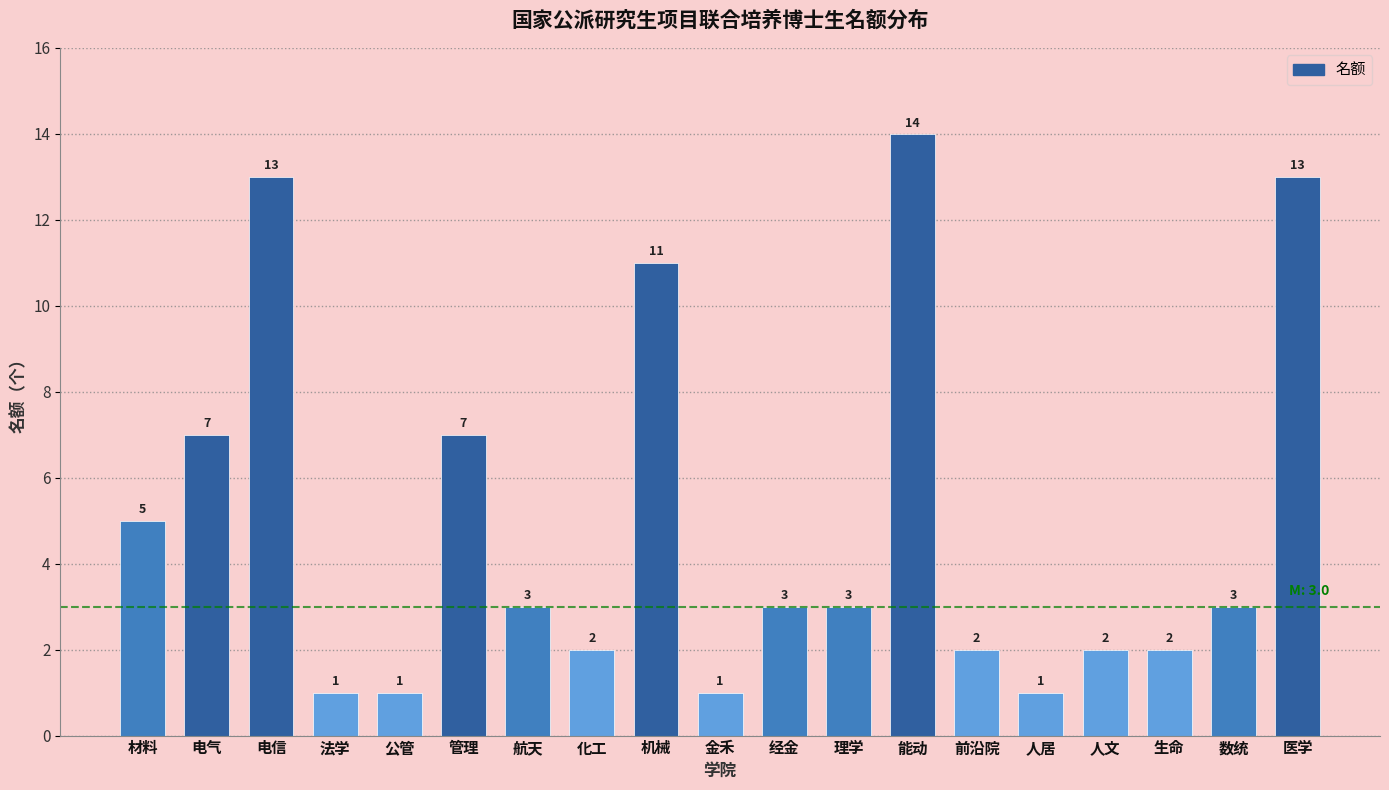

Reading left to right, transcribe all the data shown in this chart.

5	7	13	1	1	7	3	2	11	1	3	3	14	2	1	2	2	3	13